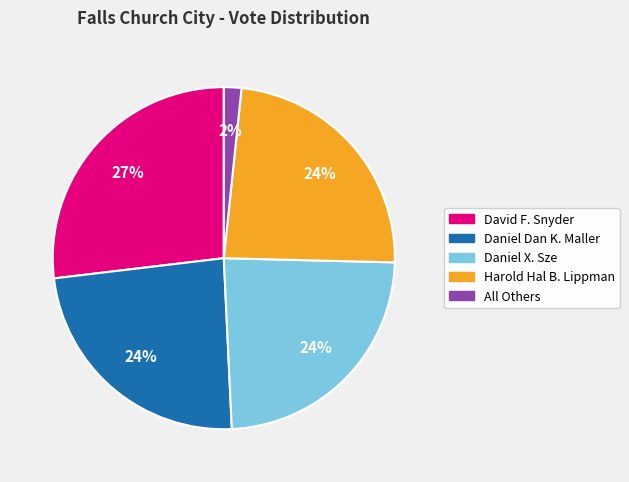

Does any single category account for the majority?

No